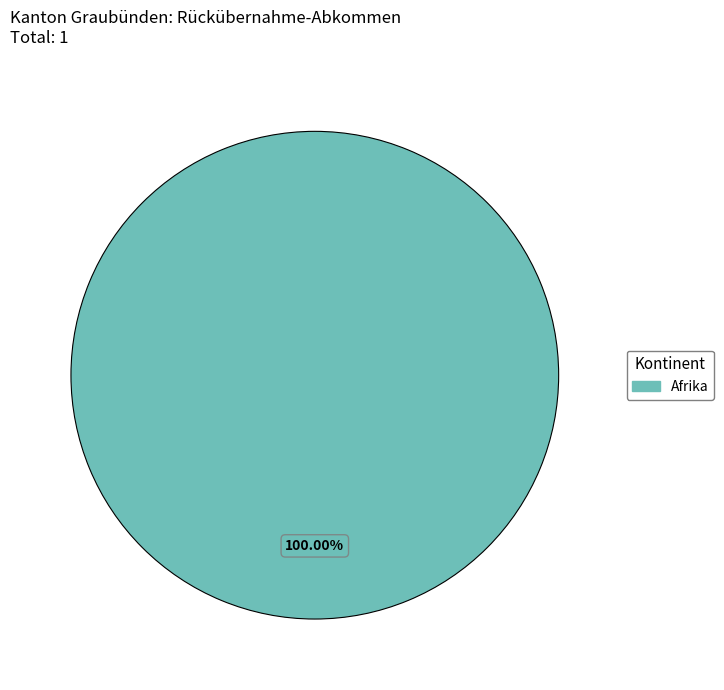

How many segments does this pie chart have?

1